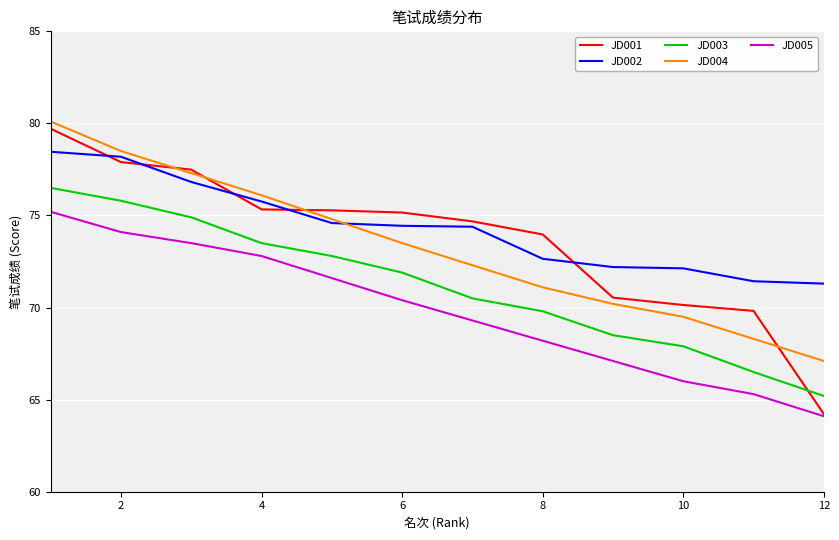

Does the chart have visible grid lines?

Yes